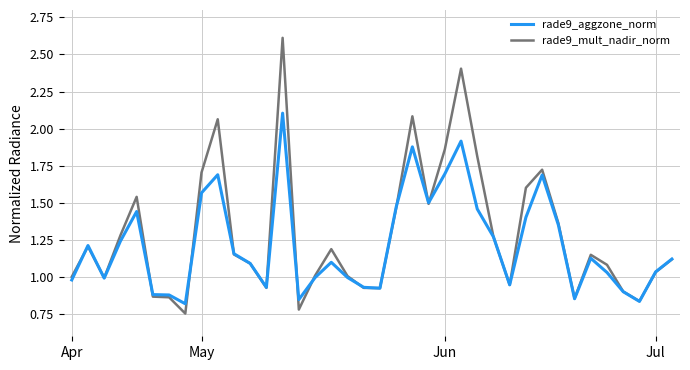

Rank the series by their maximum value, from lowest to highest.

rade9_aggzone_norm, rade9_mult_nadir_norm